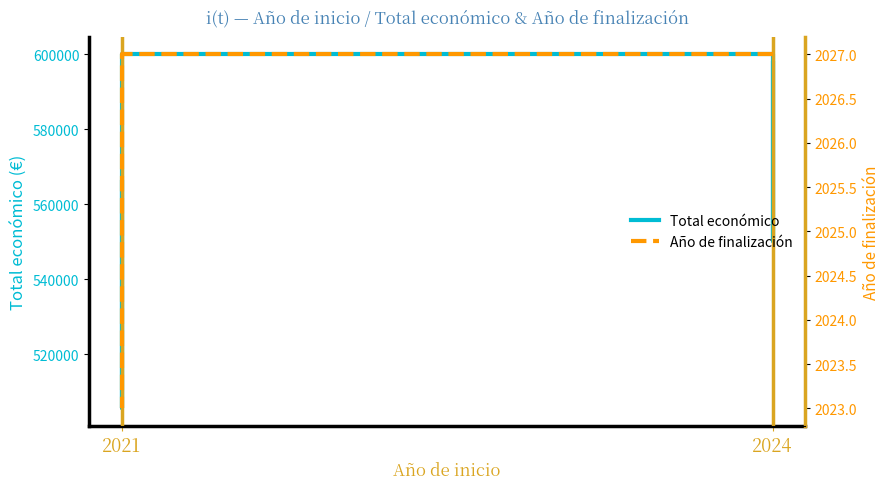

How many distinct data groups are displayed?

2